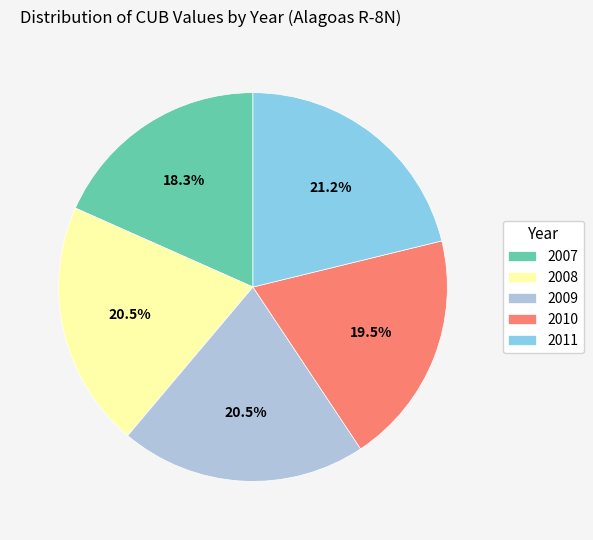

Combined, do 2008 and 2007 account for over 50%?

No